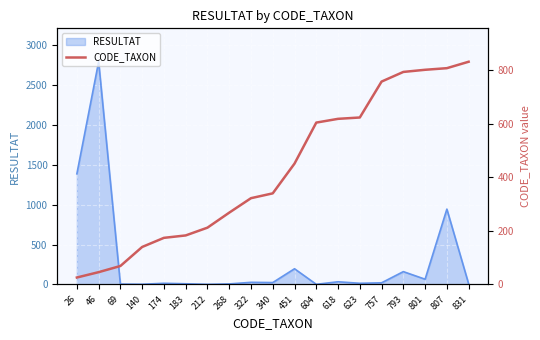

Which label corresponds to the smallest value in the chart?

26